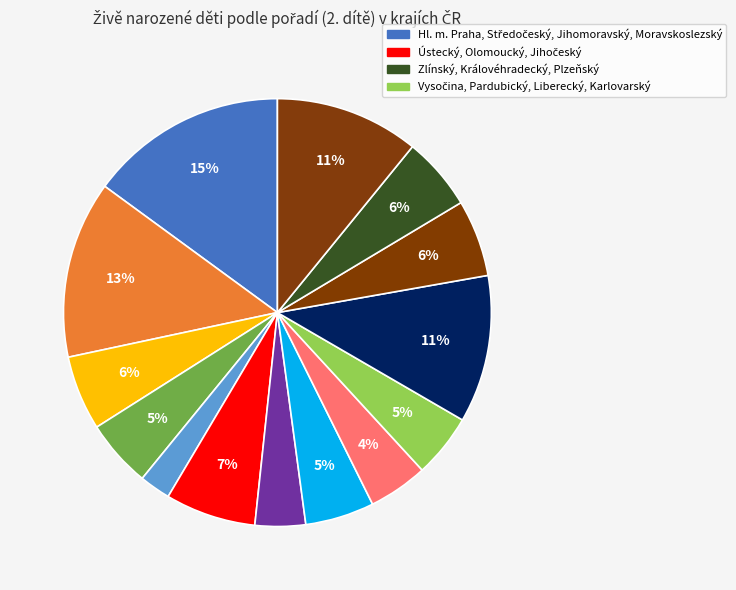

How many slices are in this pie chart?

14